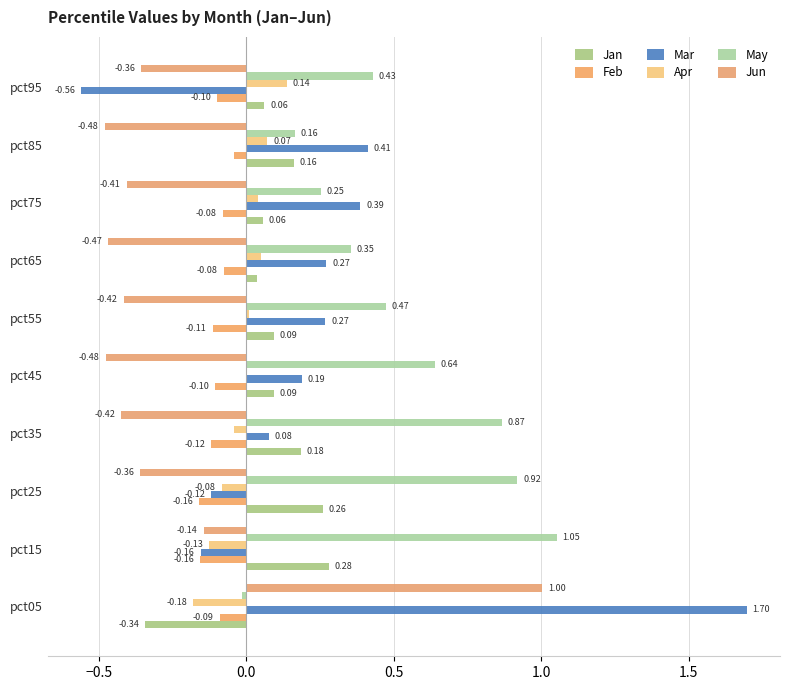

How many data points does each series have?

10